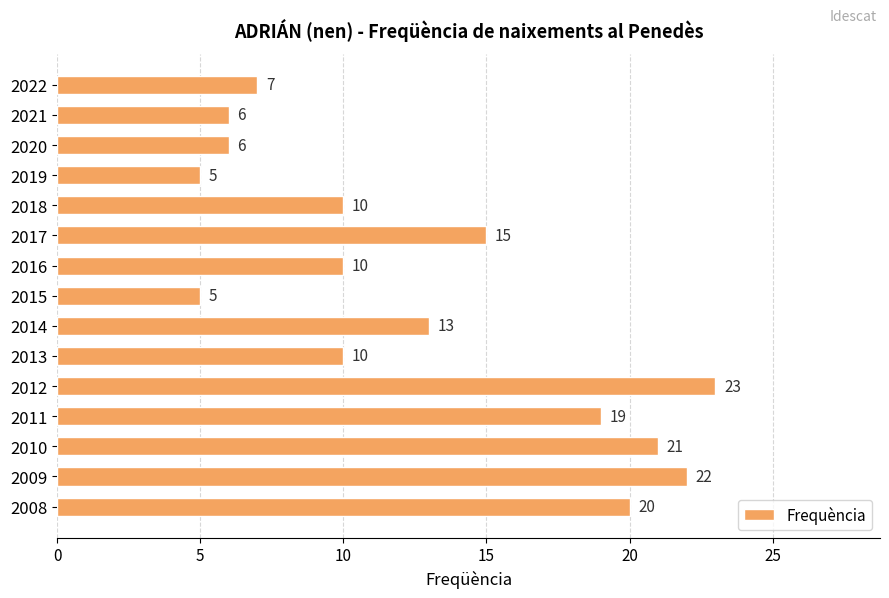

Count the number of data series in this chart.

1